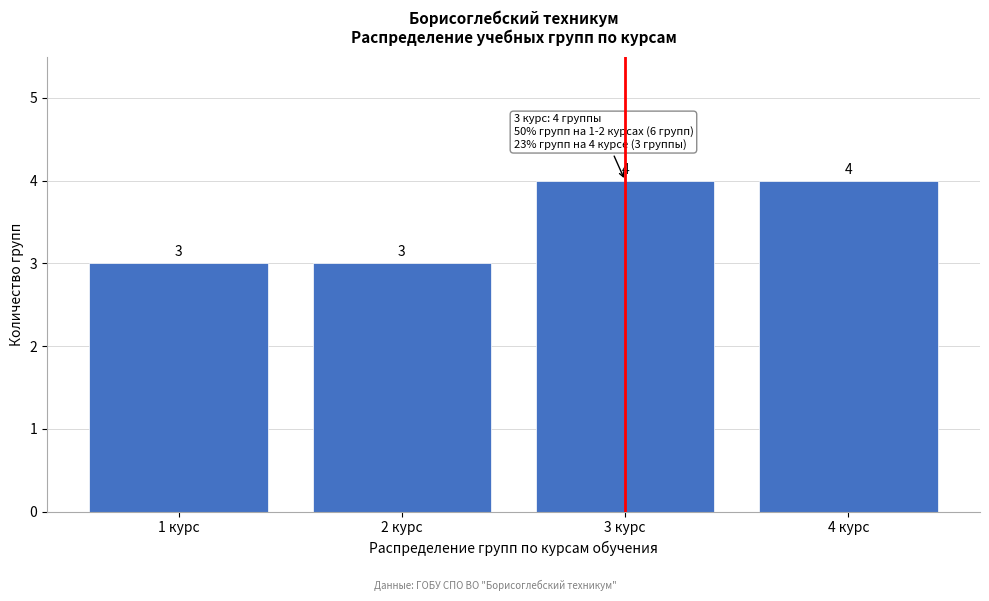

Reading left to right, list all the values displayed in this chart.

1 курс=3	2 курс=3	3 курс=4	4 курс=4